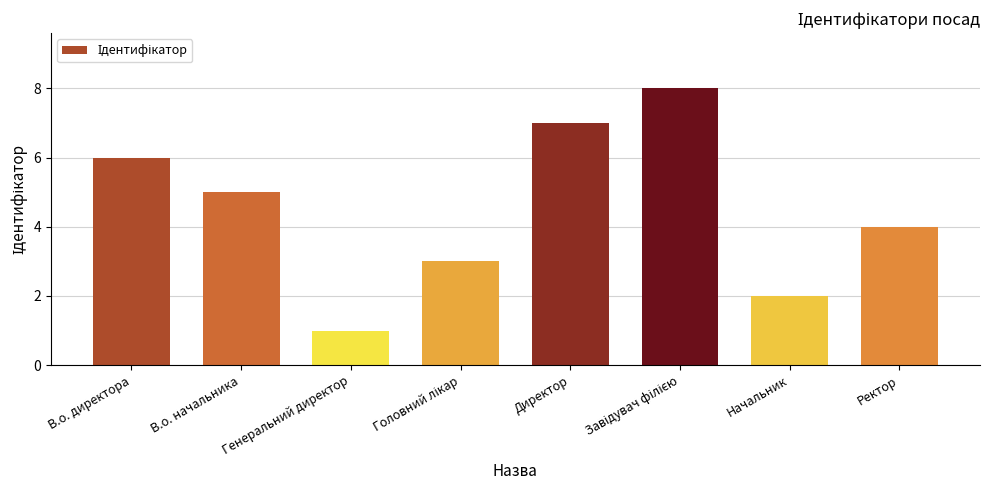

Between Начальник and Директор, which is larger?

Директор